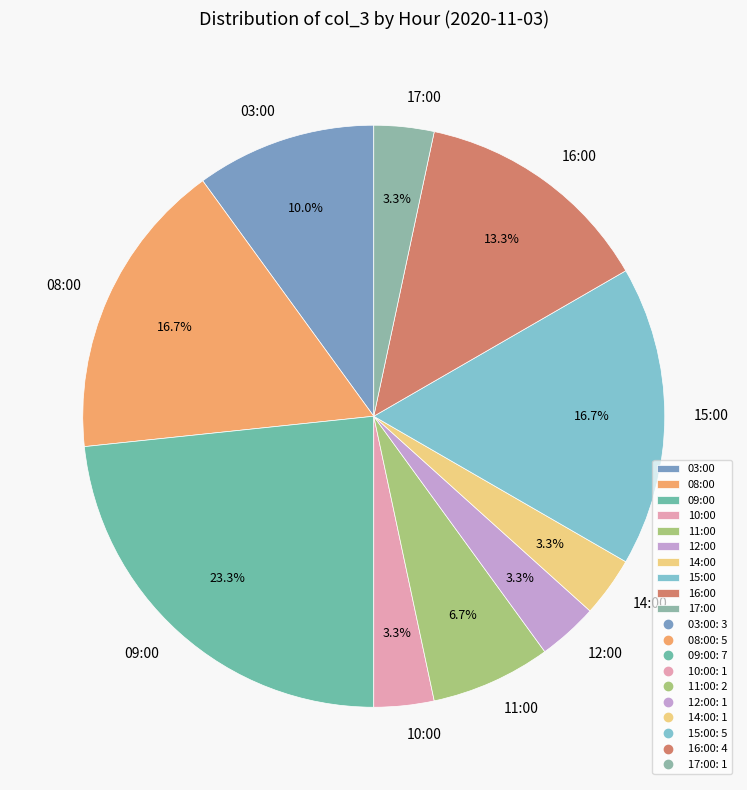

Is there any slice that represents more than half of the pie?

No